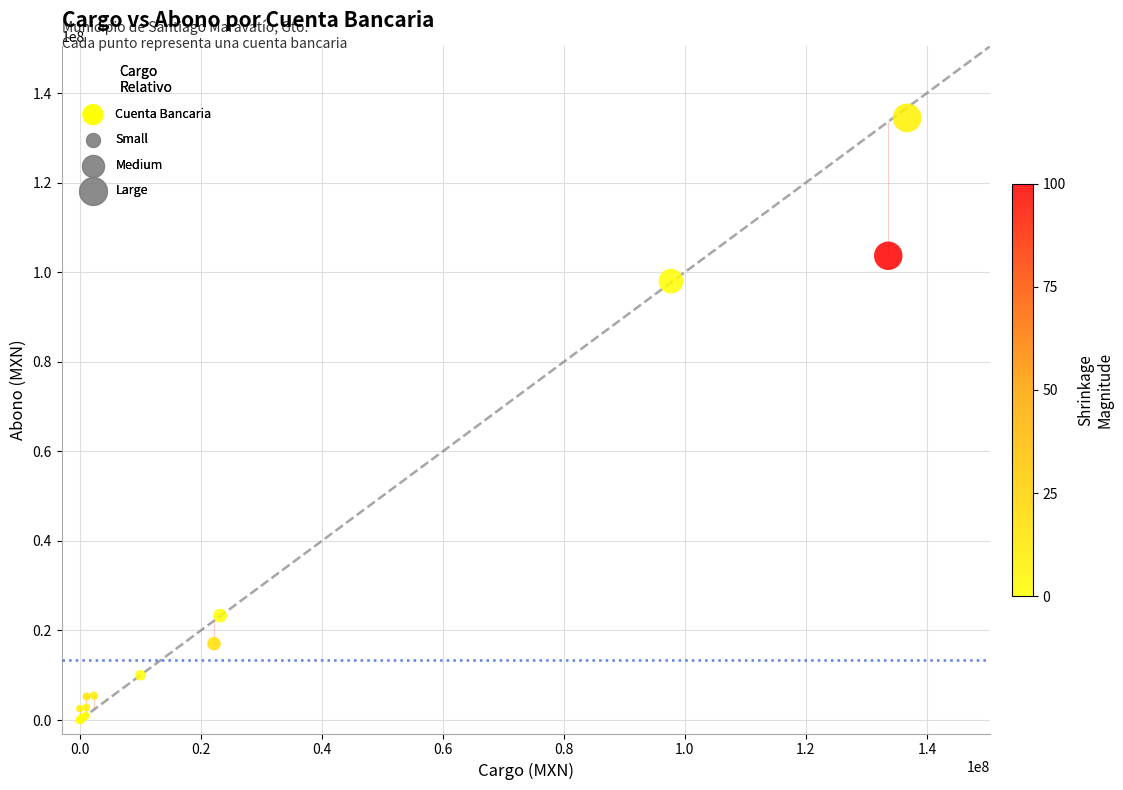

What Y value in the scatter plot is closest to 67232732?

98008657.7